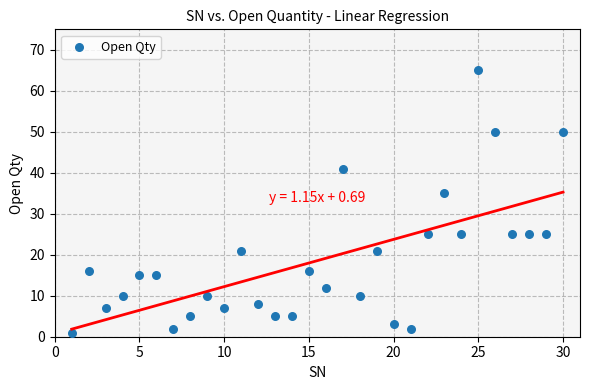

What is the range of Y values (max minus min)?

64